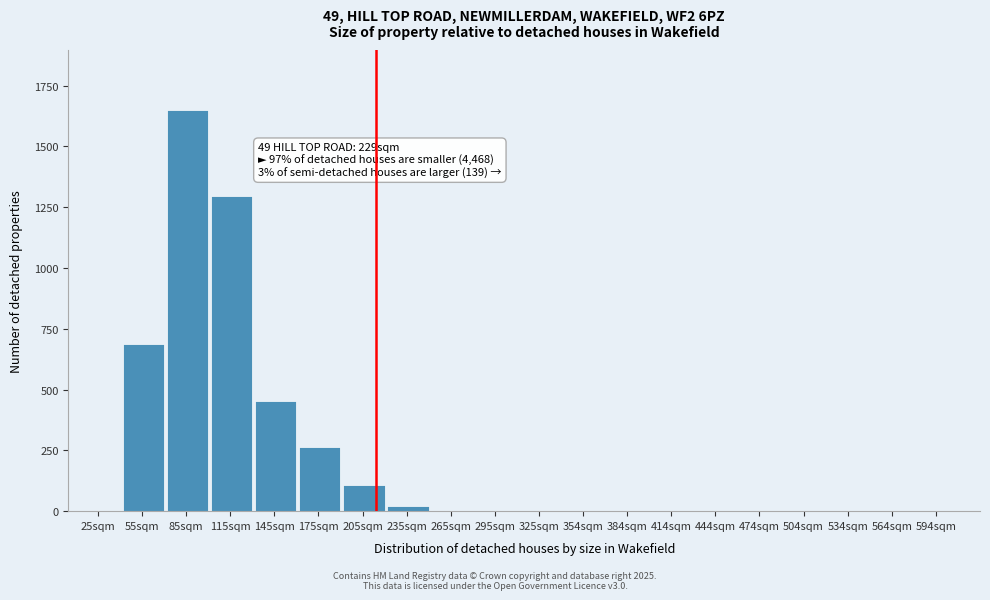

Reading left to right, extract all data points from this chart.

25sqm=0	55sqm=686	85sqm=1649	115sqm=1295	145sqm=455	175sqm=264	205sqm=107	235sqm=23	265sqm=0	295sqm=0	325sqm=0	354sqm=0	384sqm=0	414sqm=0	444sqm=0	474sqm=0	504sqm=0	534sqm=0	564sqm=0	594sqm=0